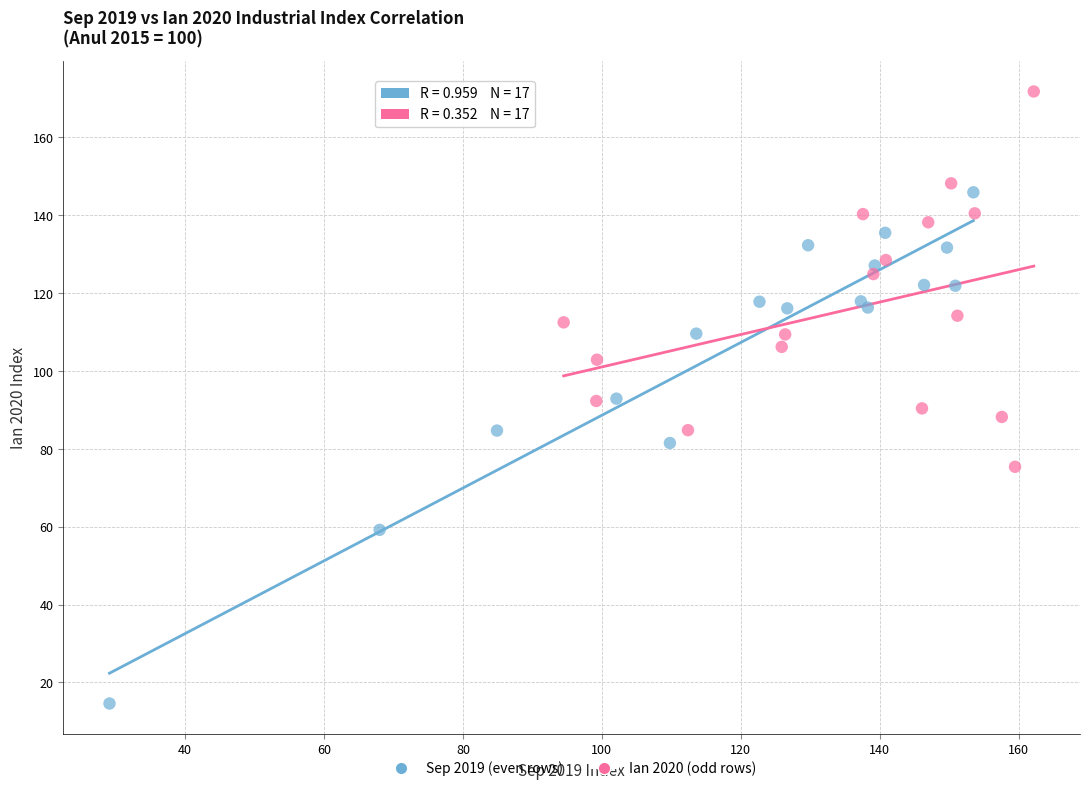

Which series reaches the maximum Y coordinate?

Ian 2020 (odd rows)